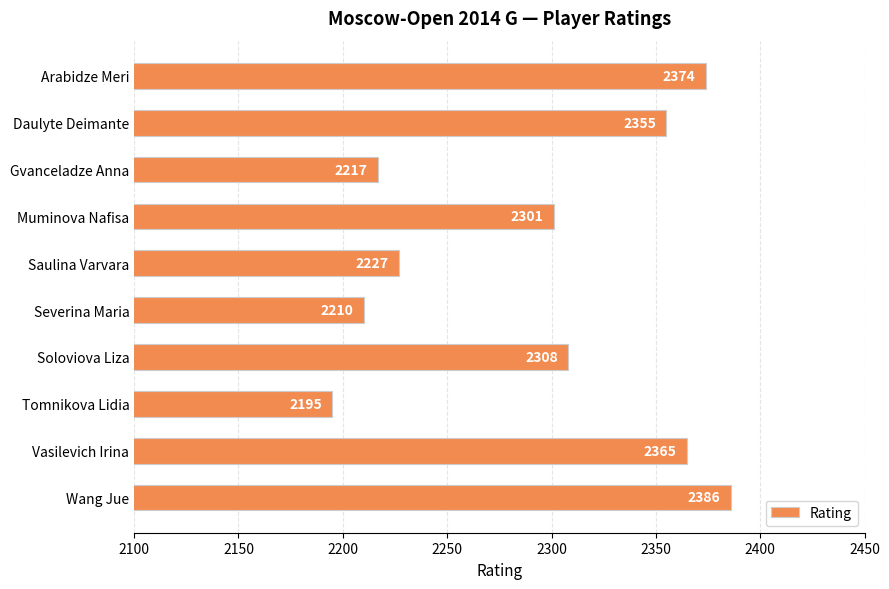

Which label corresponds to the largest value in the chart?

Wang Jue